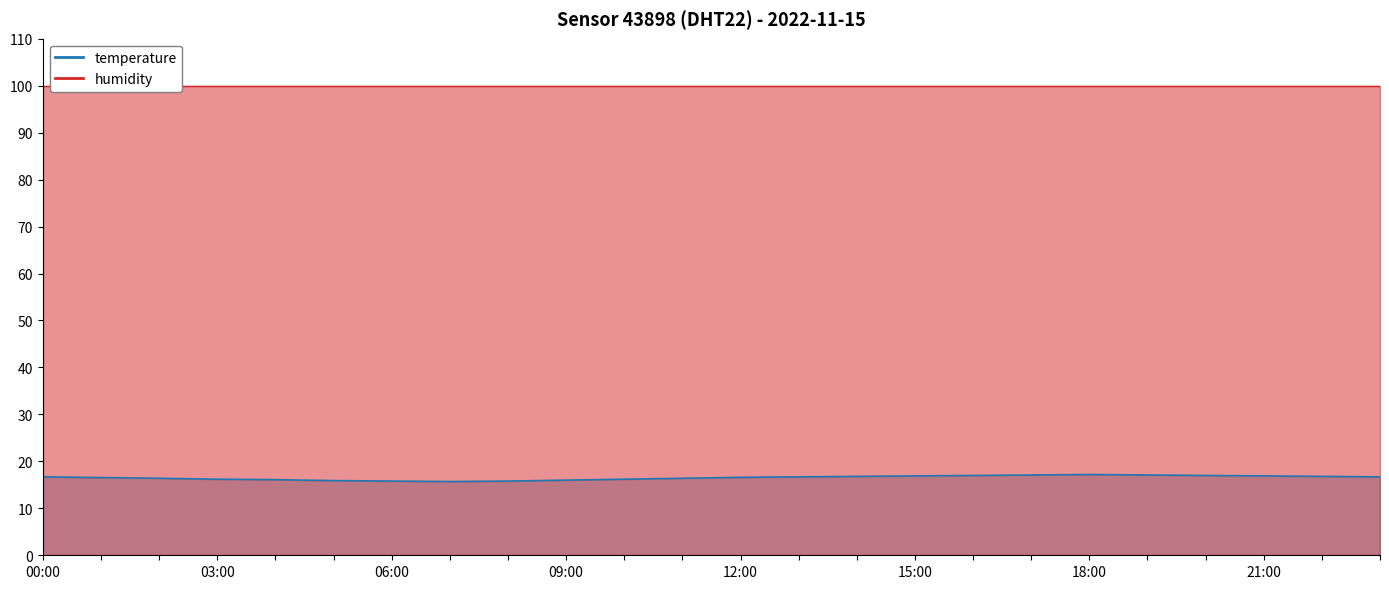

True or false: the data shows 21.5 at 11:00.

False